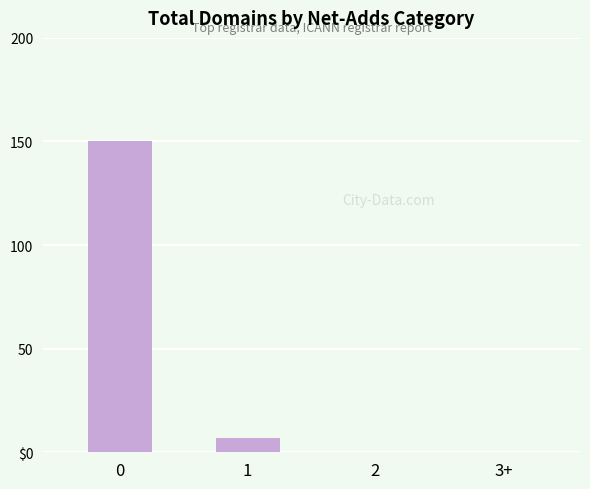

Between 1 and 2, which is larger?

1